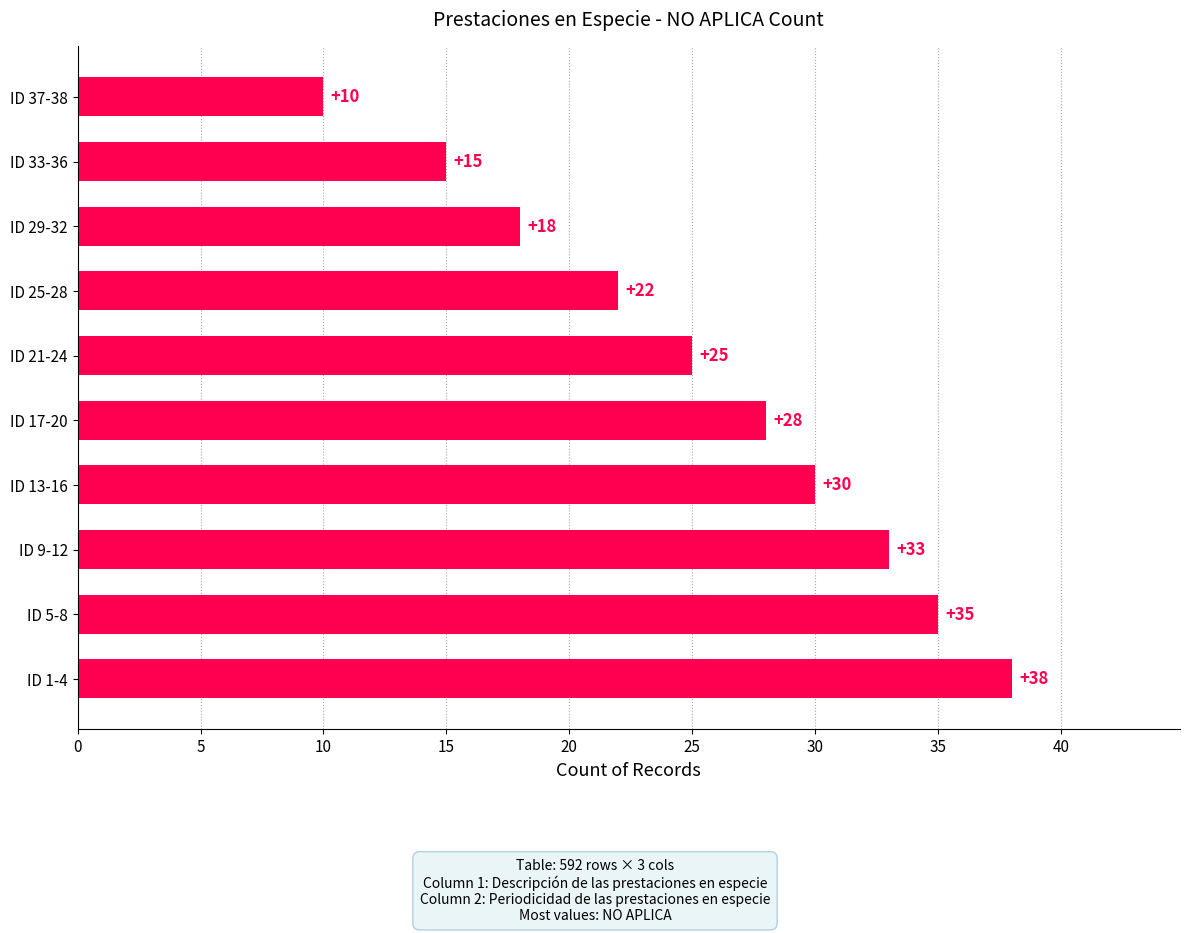

What is the difference between the maximum and minimum values?

28